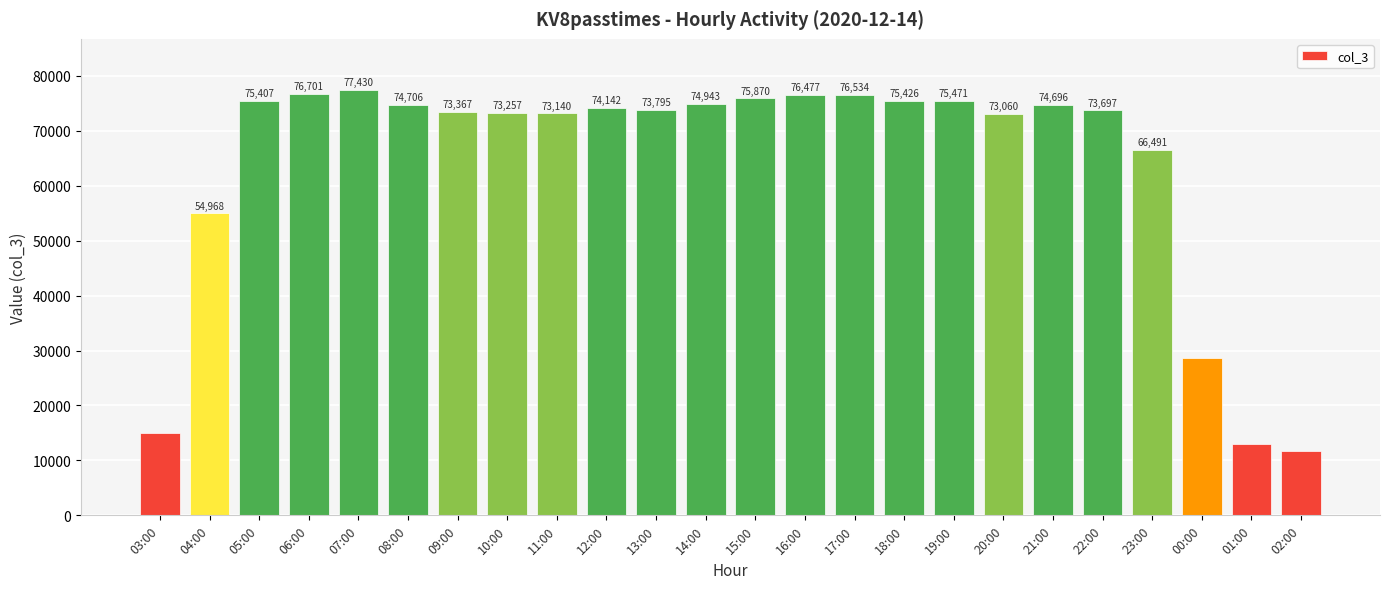

Reading left to right, transcribe all the data shown in this chart.

03:00=14897	04:00=54968	05:00=75407	06:00=76701	07:00=77430	08:00=74706	09:00=73367	10:00=73257	11:00=73140	12:00=74142	13:00=73795	14:00=74943	15:00=75870	16:00=76477	17:00=76534	18:00=75426	19:00=75471	20:00=73060	21:00=74696	22:00=73697	23:00=66491	00:00=28681	01:00=12962	02:00=11679